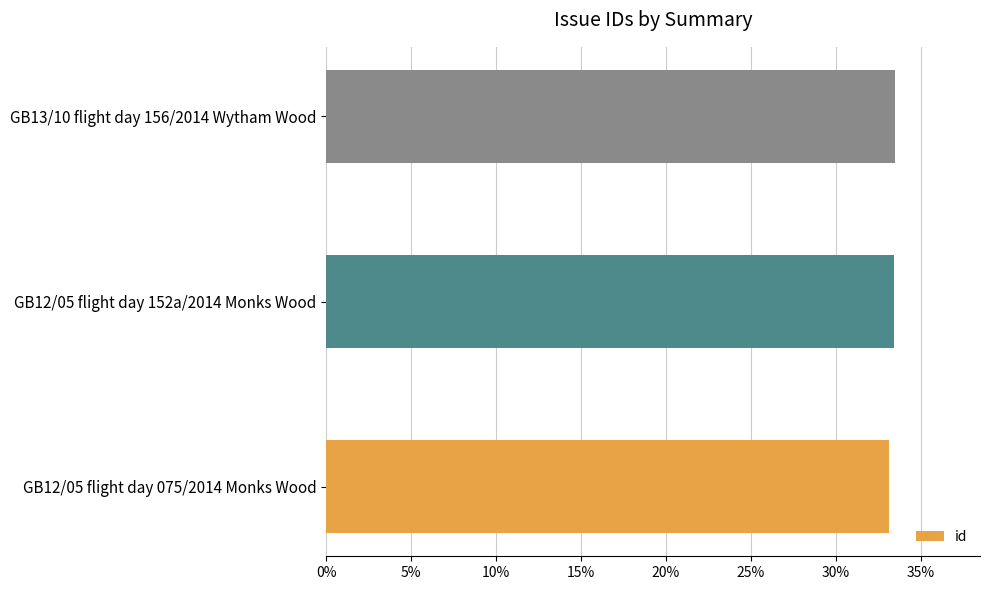

What is the ratio of the value at GB13/10 flight day 156/2014 Wytham Wood to the value at GB12/05 flight day 075/2014 Monks Wood?

1.0